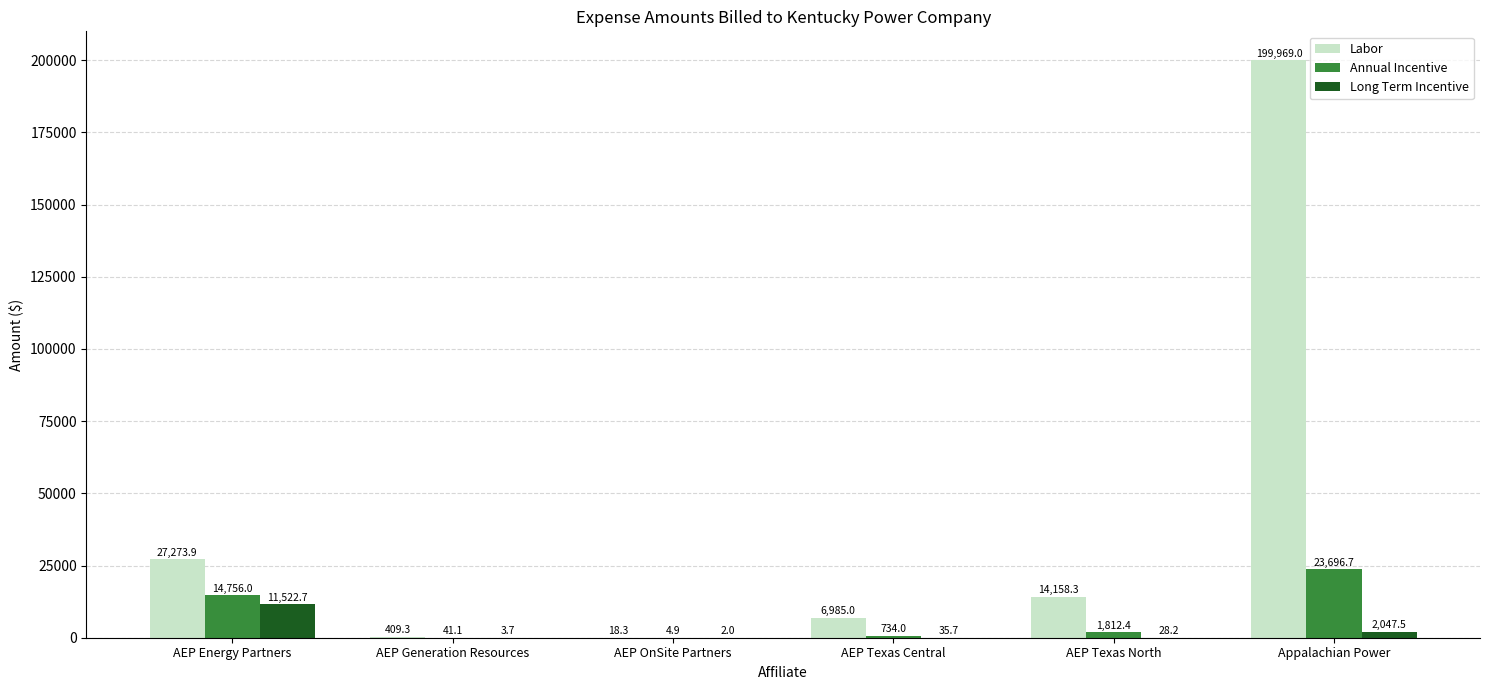

How many distinct data groups are displayed?

3